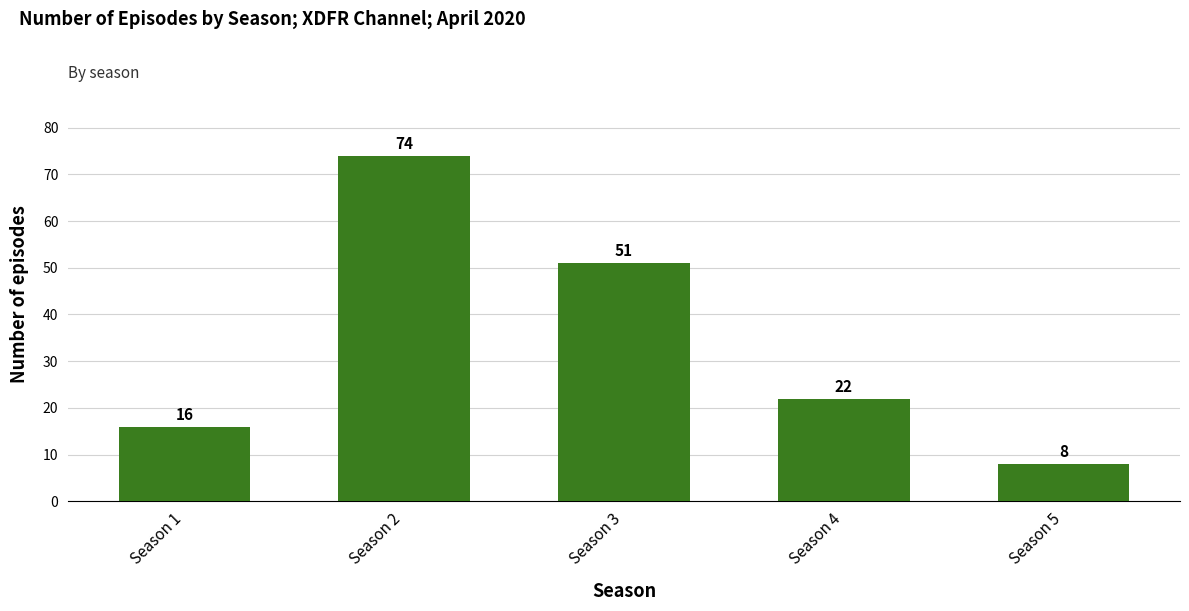

Reading left to right, what are all the values shown in this chart?

Season 1=16	Season 2=74	Season 3=51	Season 4=22	Season 5=8